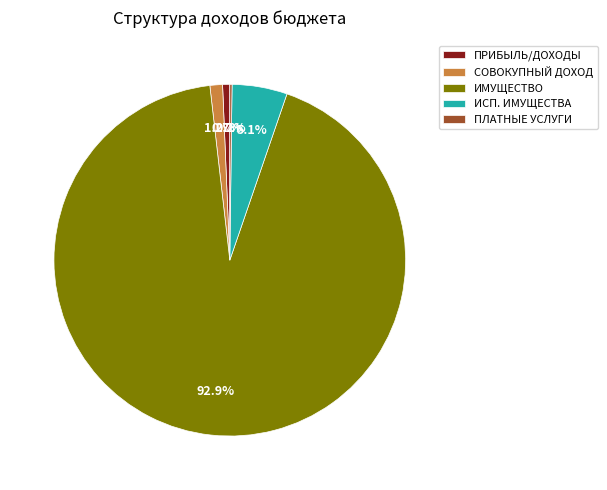

Between ИМУЩЕСТВО and ИСП. ИМУЩЕСТВА, which is larger?

ИМУЩЕСТВО